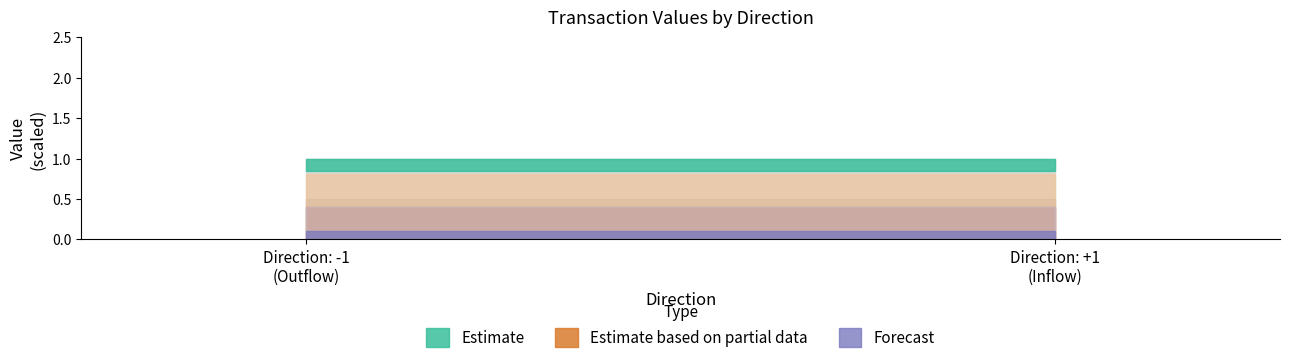

True or false: valid_mainchain and io_index intersect in this chart.

False